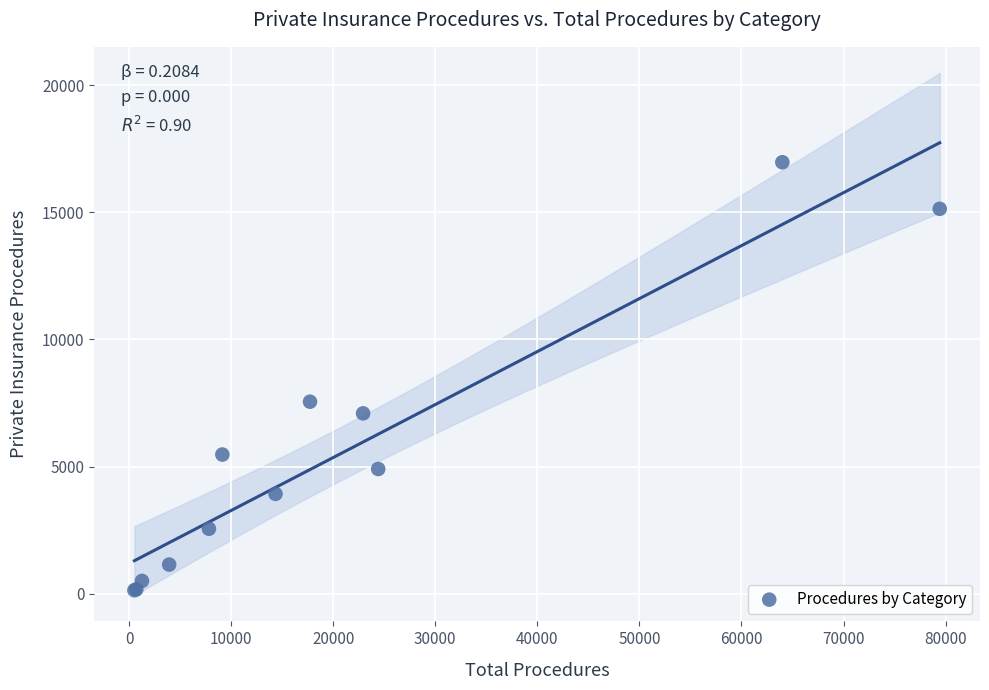

What Y value in the scatter plot is closest to 8551?

7550